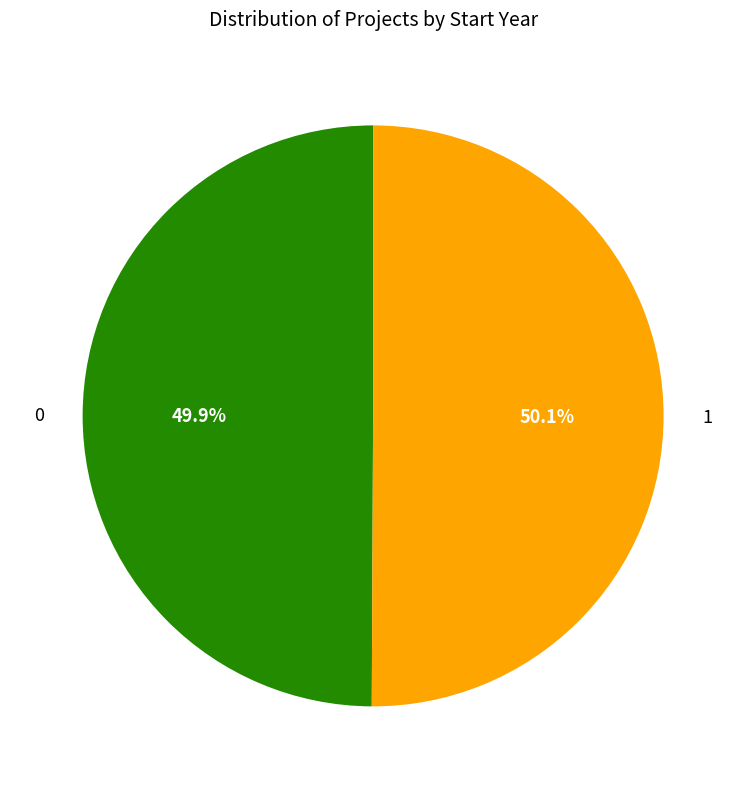

Does any single category account for the majority?

Yes